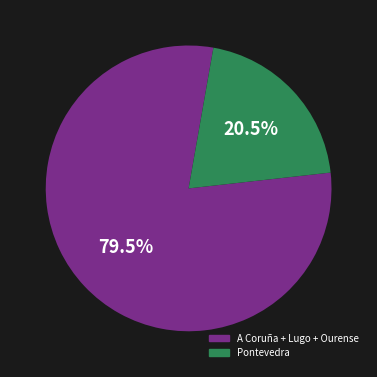

Is there a majority slice in this chart?

Yes